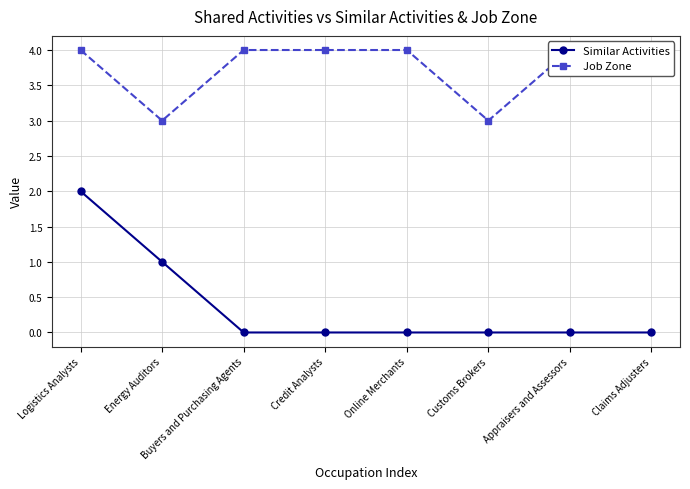

Count the Job Zone values in the range 4 to 5.

6